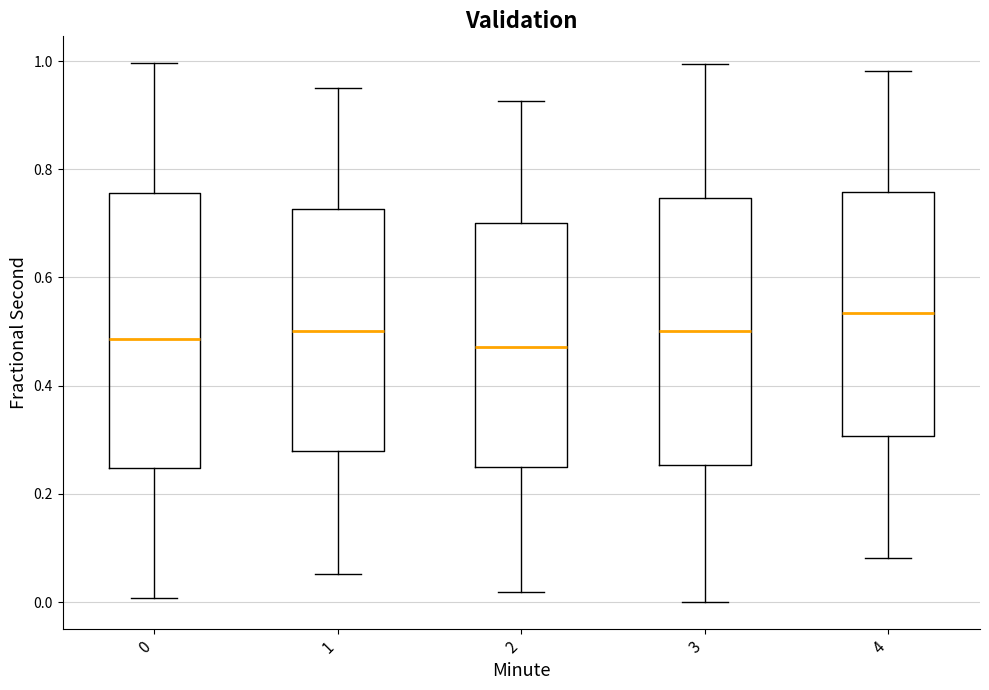

Reading left to right, transcribe this box plot: for each box, give where its median line is, the range the box spans, and where its two whiskers end, as read against the y-axis. The values are not printed on the chart, so give them approximately, as read against the axis.

0: median 0.48, box 0.24 to 0.76, whiskers 0.00 to 1.00
1: median 0.50, box 0.28 to 0.72, whiskers 0.06 to 0.96
2: median 0.48, box 0.24 to 0.70, whiskers 0.02 to 0.92
3: median 0.50, box 0.26 to 0.74, whiskers 0.00 to 1.00
4: median 0.54, box 0.30 to 0.76, whiskers 0.08 to 0.98